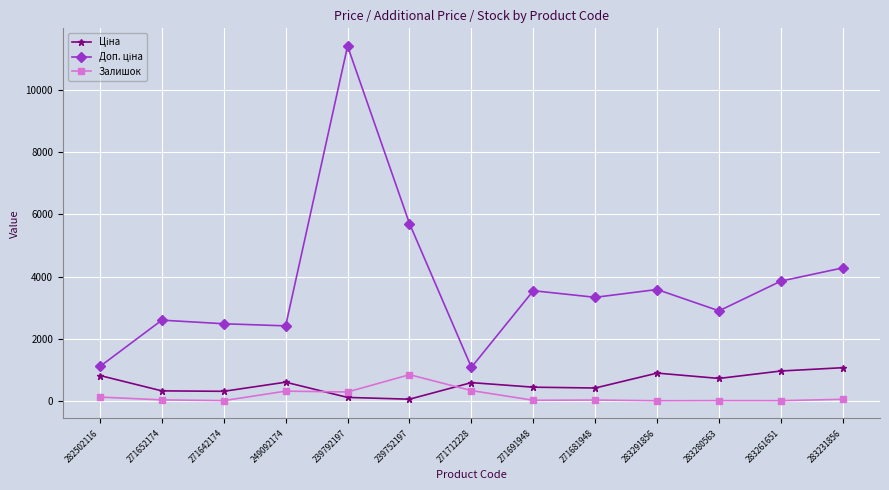

Which label corresponds to the largest value in the chart?

239792197